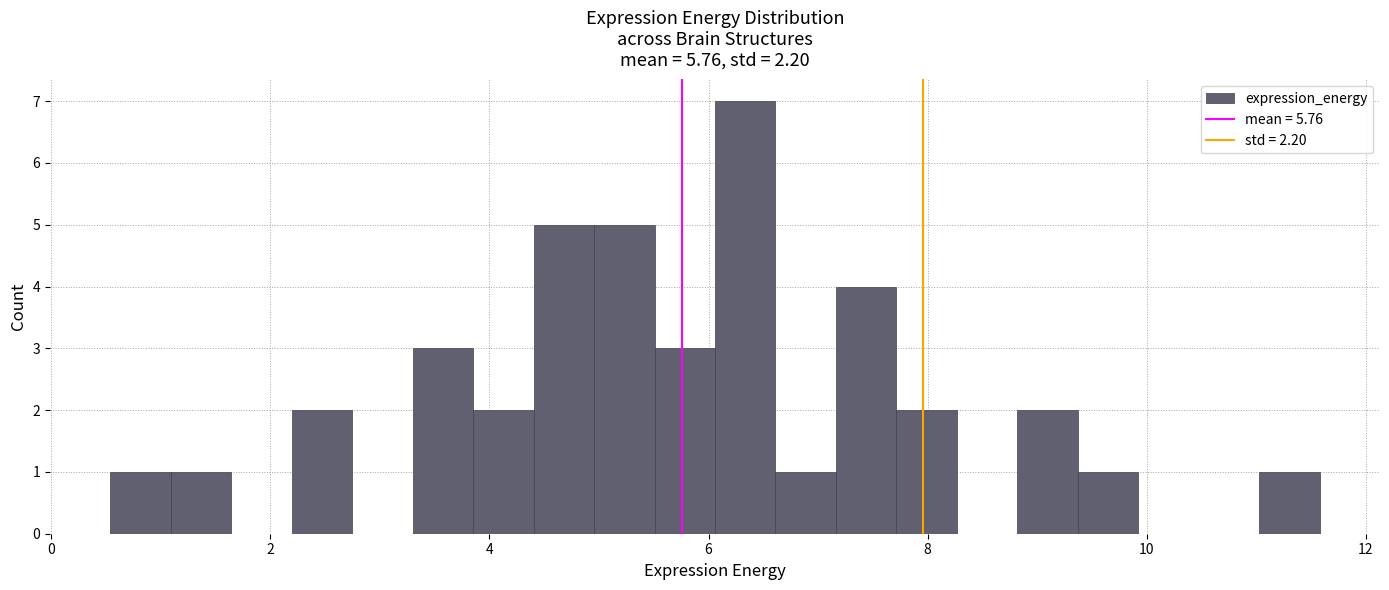

Read against the x-axis, roughly where is the centre of the tallest bar?

6.4